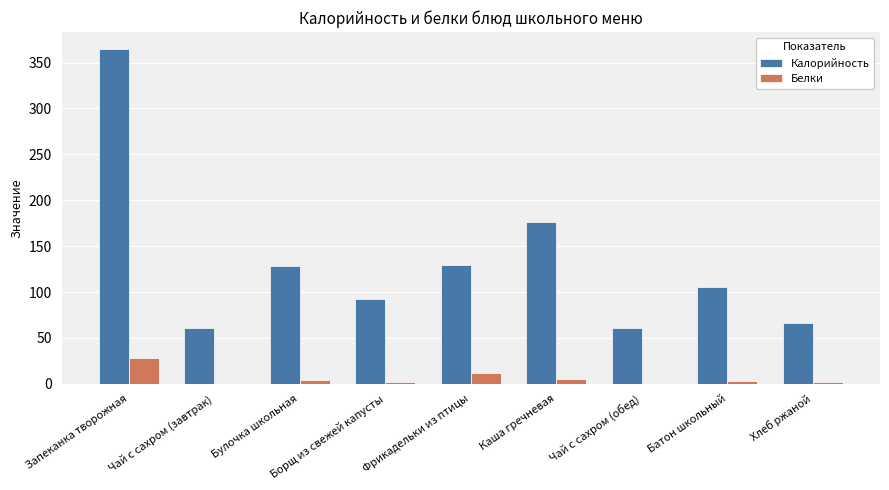

How many groups of bars are there?

9